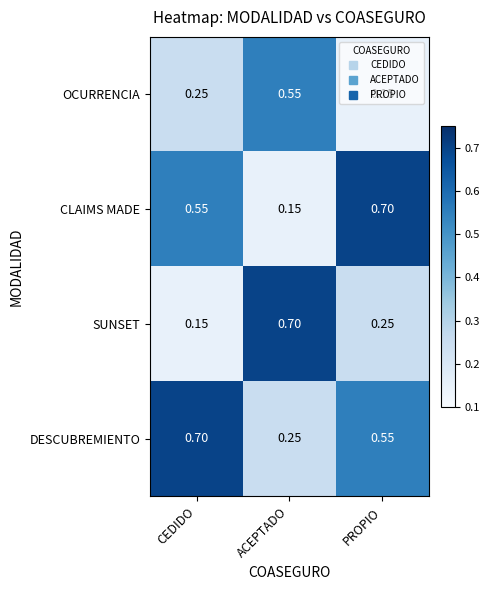

What is the maximum value shown in the chart?

0.7